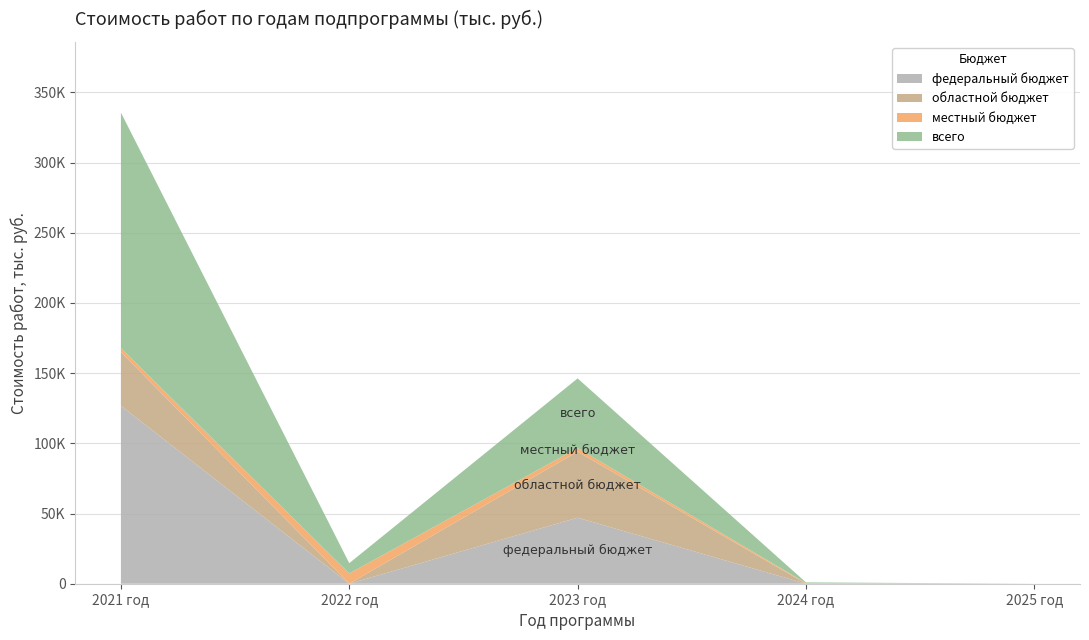

What are all the series names shown in the legend?

федеральный бюджет, областной бюджет, местный бюджет, всего